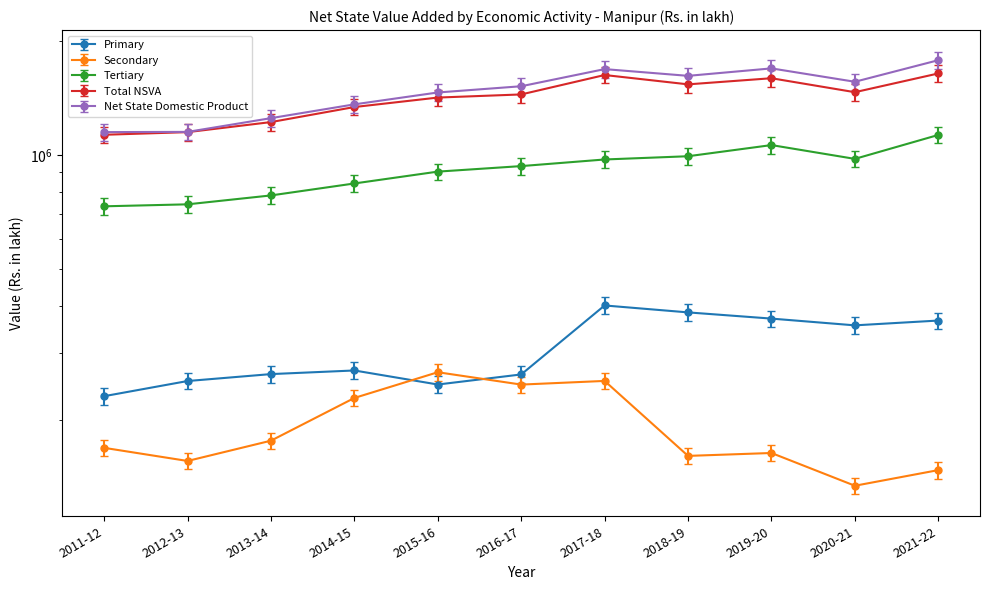

What is the smallest value displayed?

127132.8